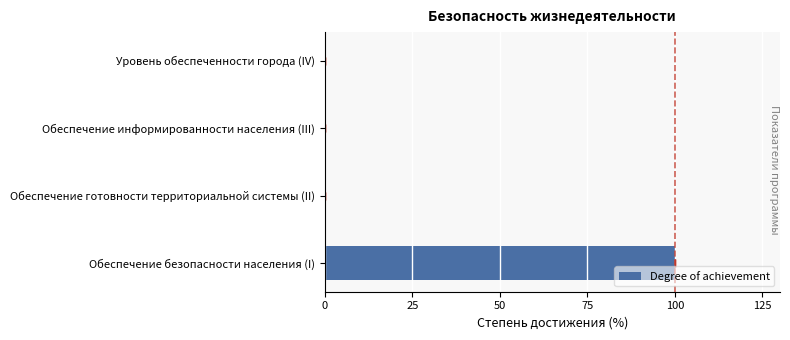

The chart shows a value of 0 at Уровень обеспеченности города (IV). True or false?

True